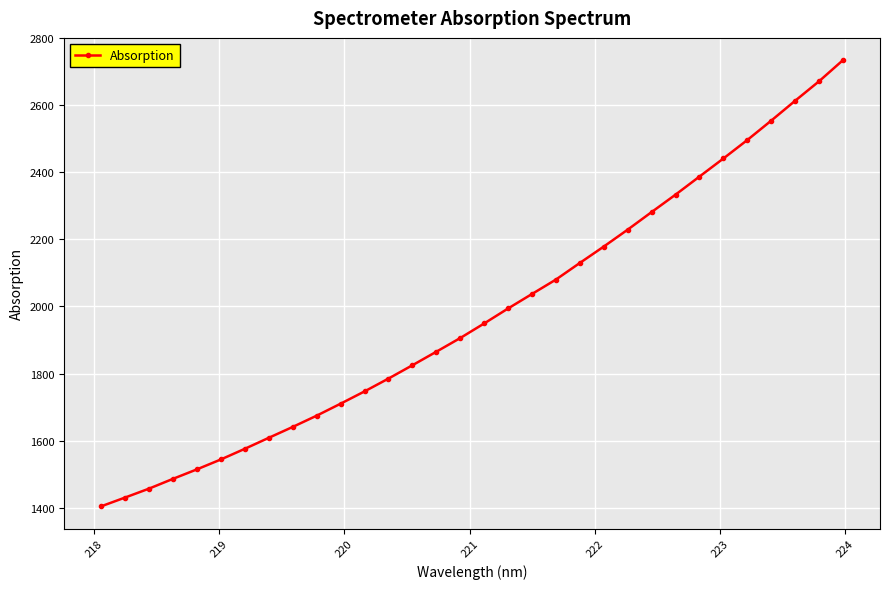

What is the minimum value shown in the chart?

1404.1